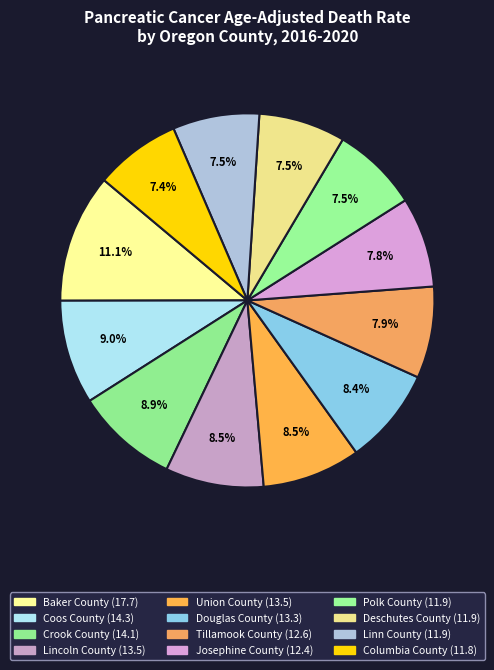

Is there any slice that represents more than half of the pie?

No